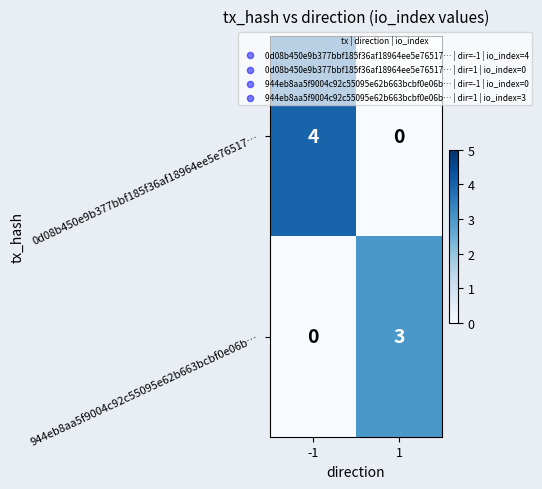

Reading left to right, extract all data points from this chart.

0d08b450e9b377bbf185f36af18964ee5e76517…: 4	0
944eb8aa5f9004c92c55095e62b663bcbf0e06b…: 0	3